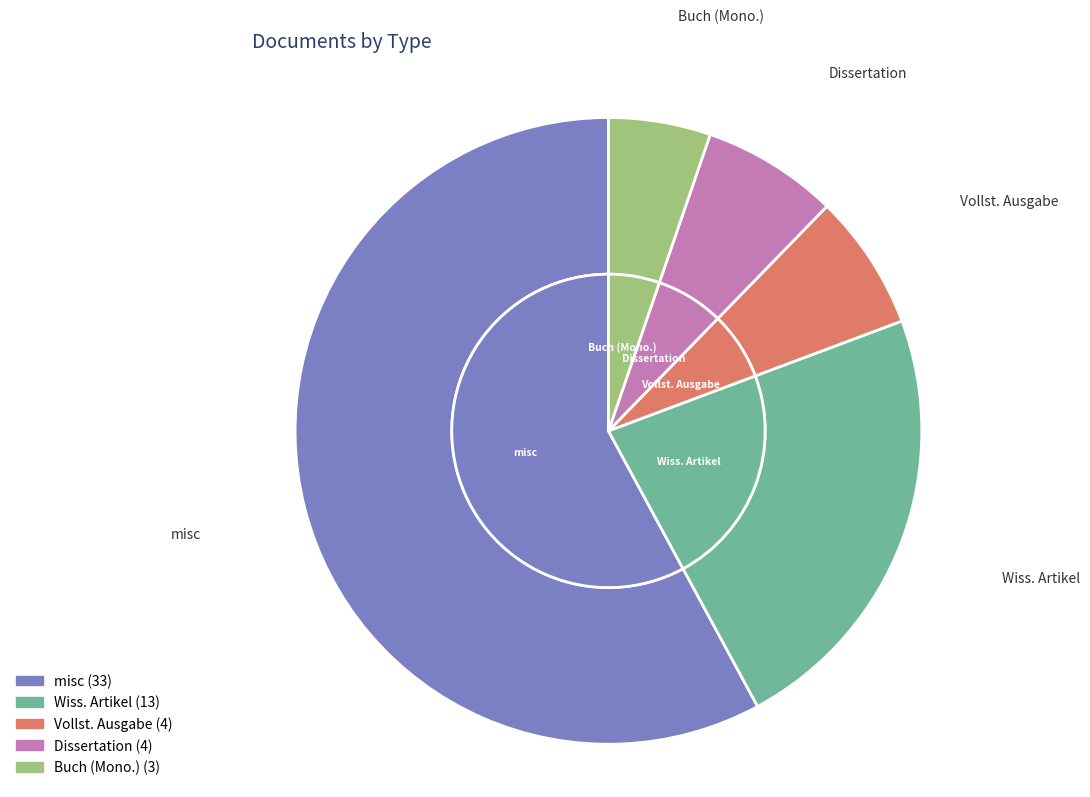

Count the number of slices in the pie.

5